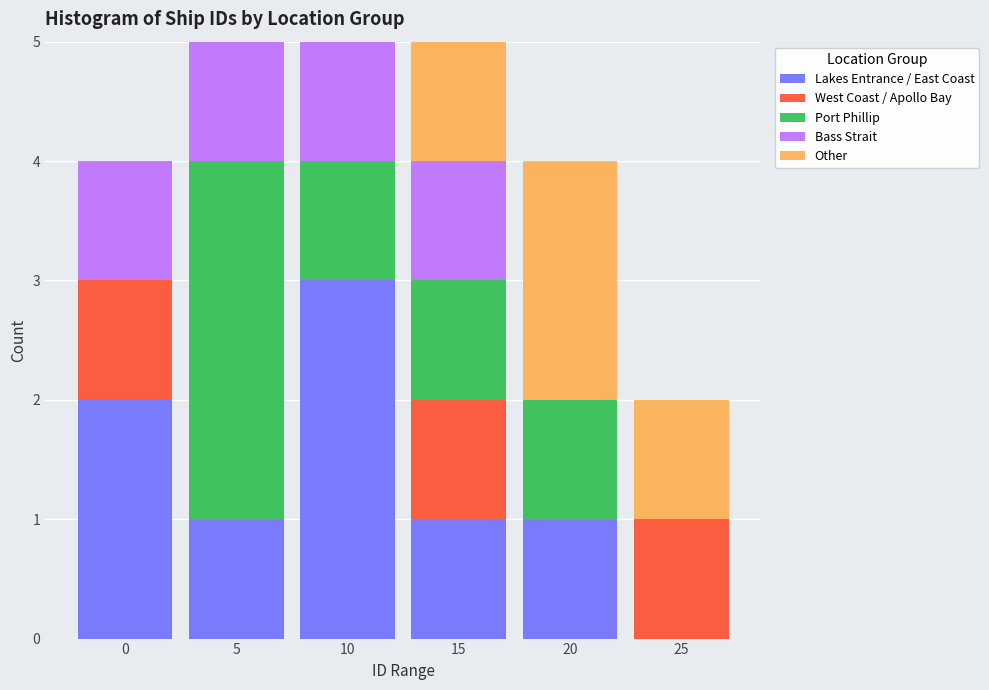

Reading left to right, what are the values for Lakes Entrance / East Coast?

0=2	5=1	10=3	15=1	20=1	25=0